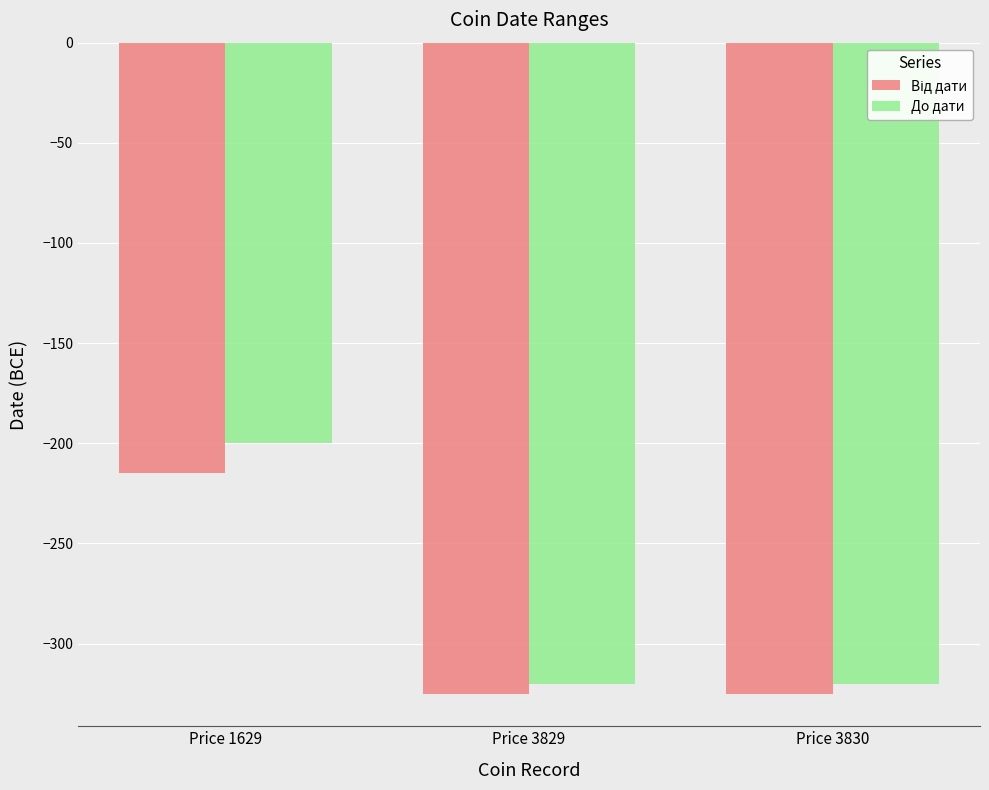

Are the bars grouped side by side (vs. stacked)?

Yes